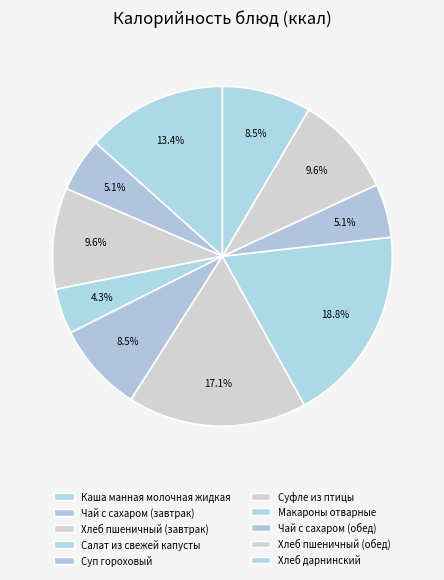

Which category has the biggest portion of the pie?

Макароны отварные